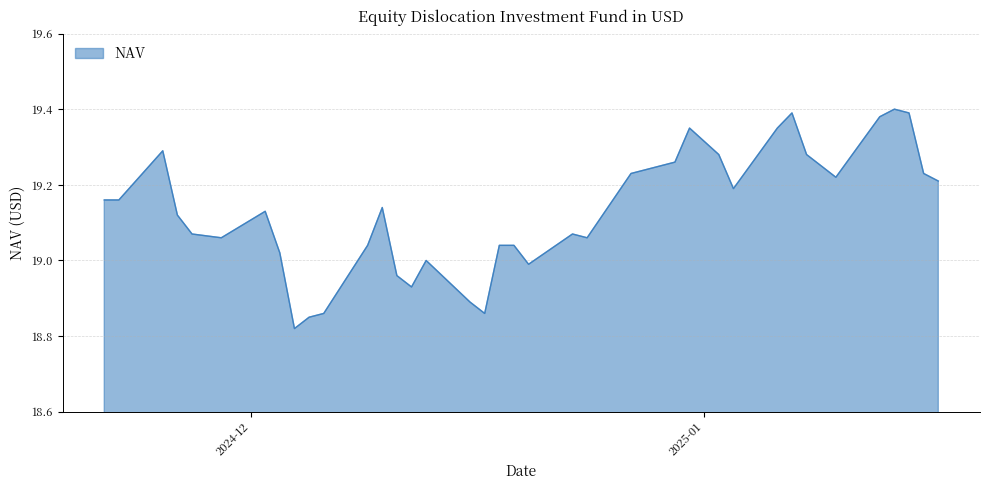

What is the difference between the maximum and minimum values?

0.6